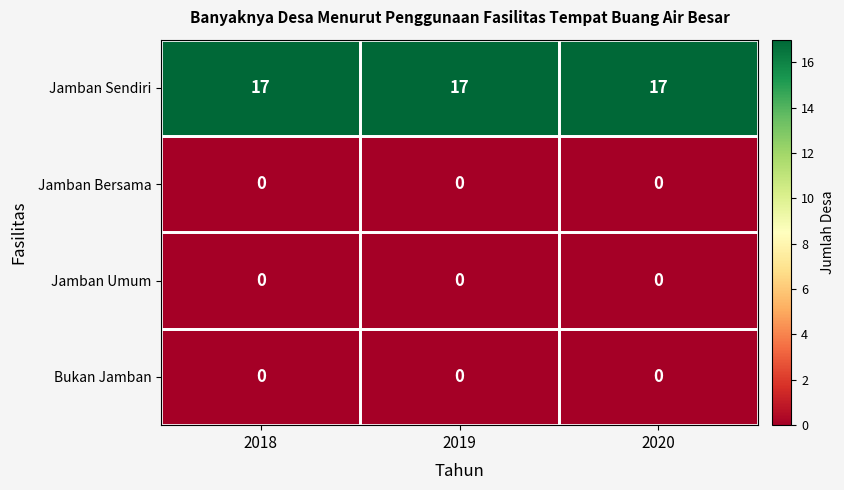

The Jamban Sendiri series shows 29 at 2018. True or false?

False